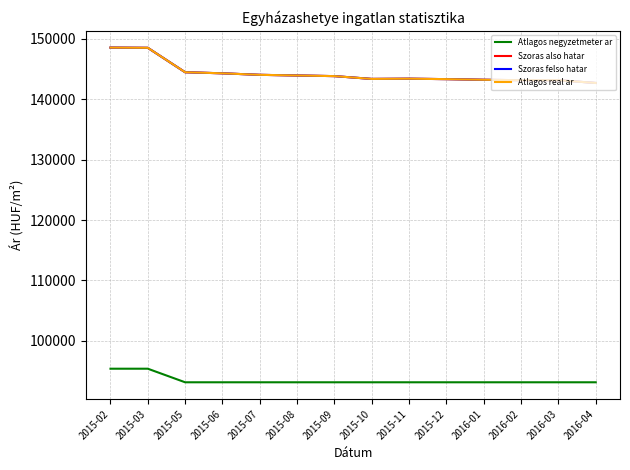

Does the chart display data point markers on the line(s)?

No